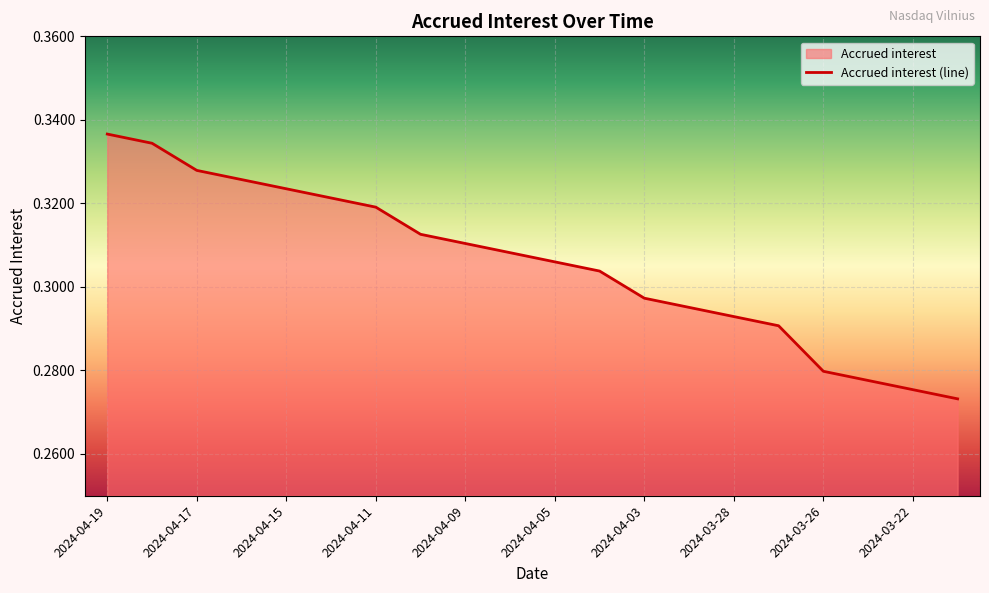

How many lines are shown in the chart?

1